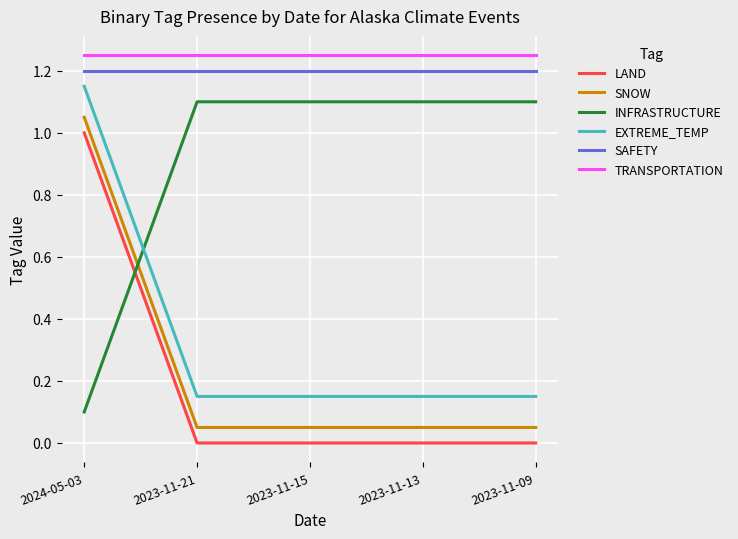

Which category has the lowest value in the INFRASTRUCTURE series?

2024-05-03